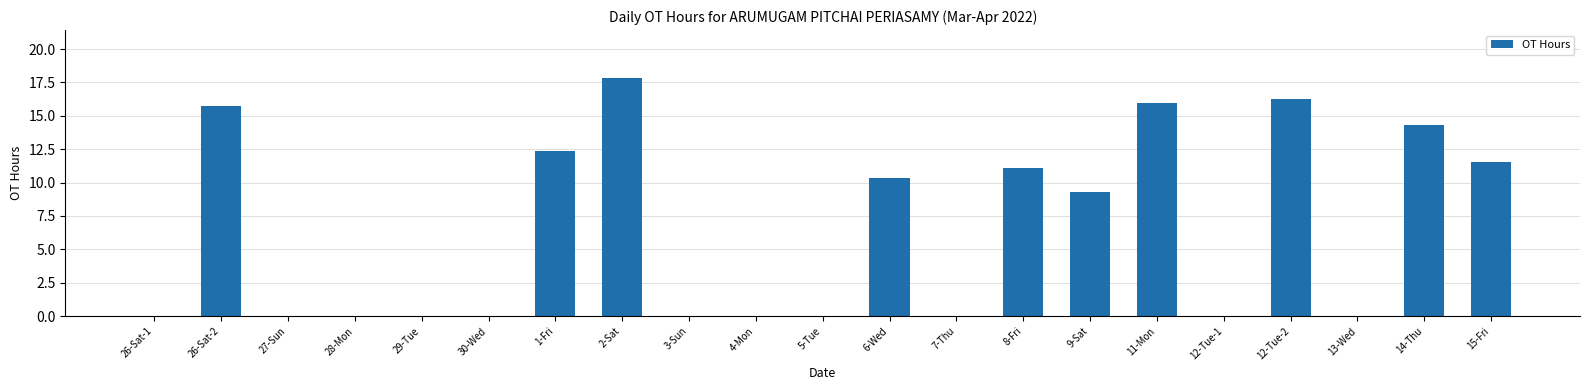

What is the ratio of the value at 8-Fri to the value at 9-Sat?

1.2